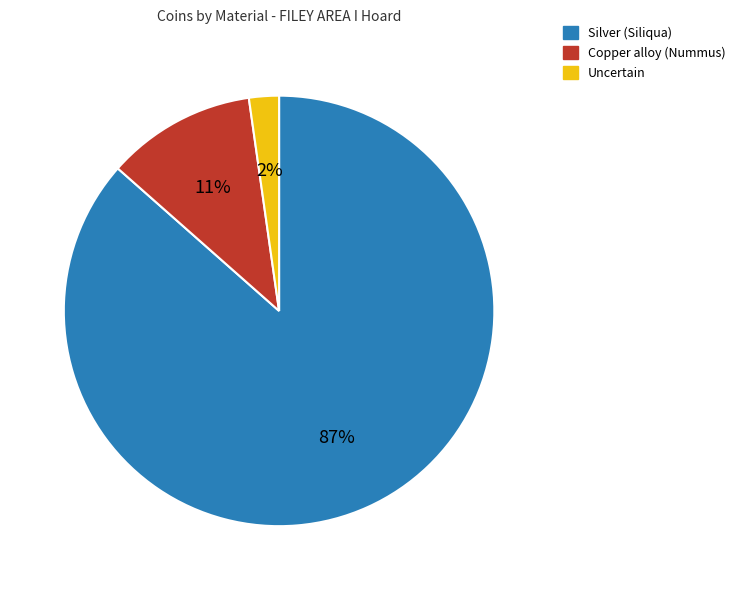

To the nearest percent, what is the combined percentage of Copper alloy (Nummus) and Silver (Siliqua)?

98%